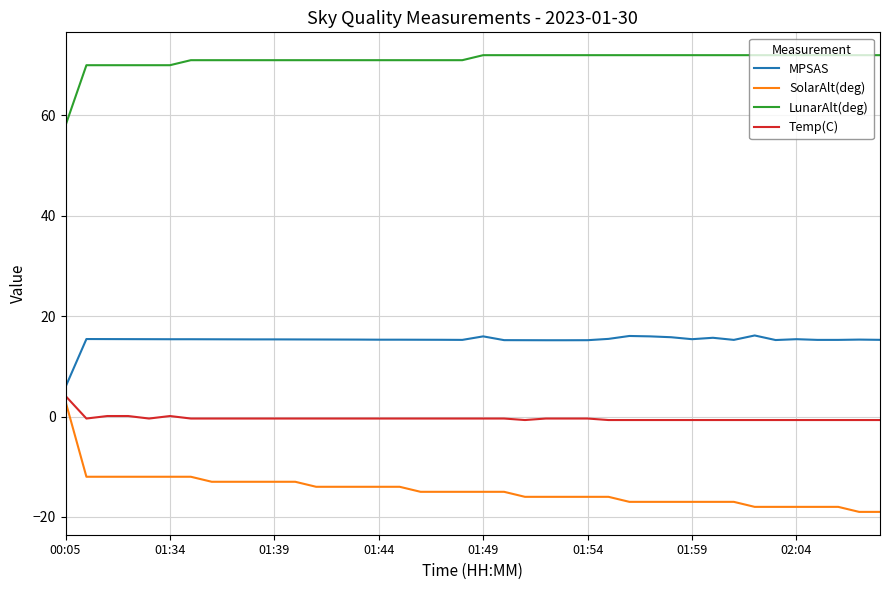

What is the maximum value shown in the chart?

72.0